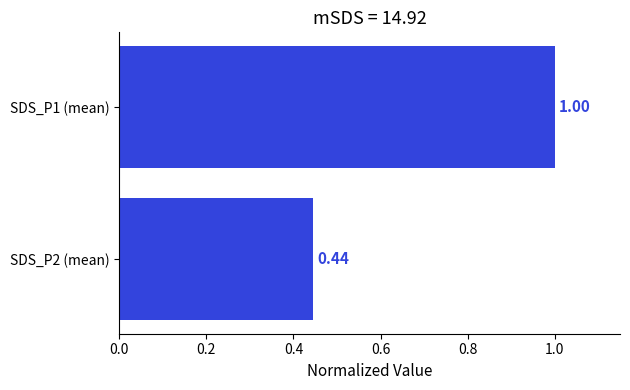

Are the bars grouped side by side (vs. stacked)?

No